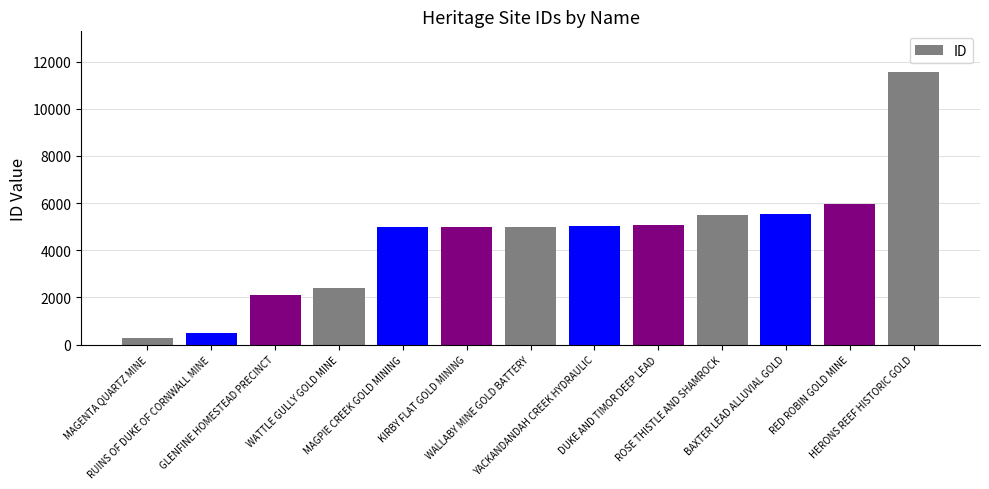

What is the average value?

4525